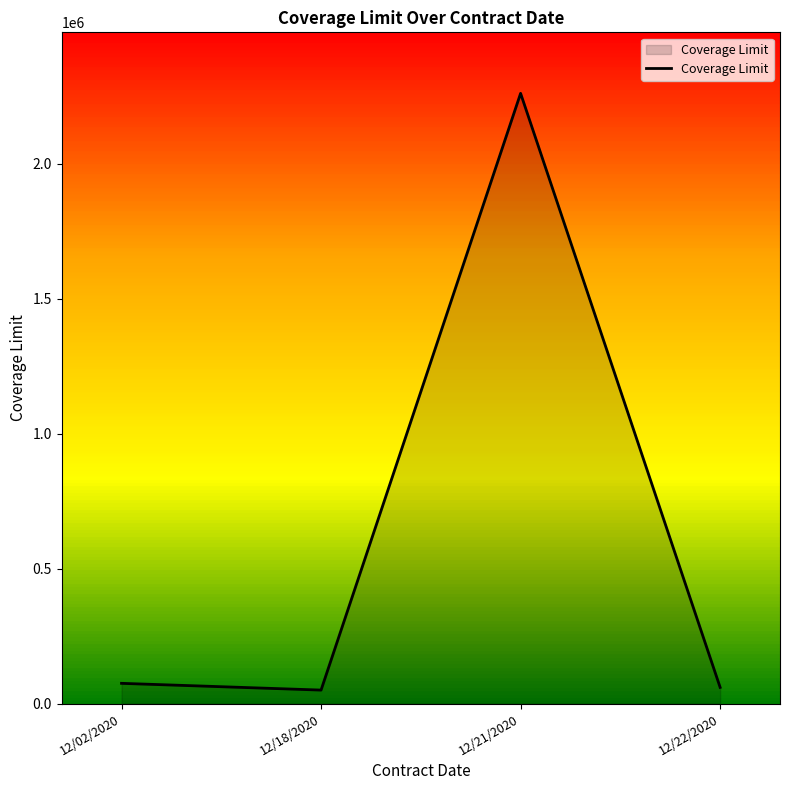

What position from the right is 12/22/2020?

1